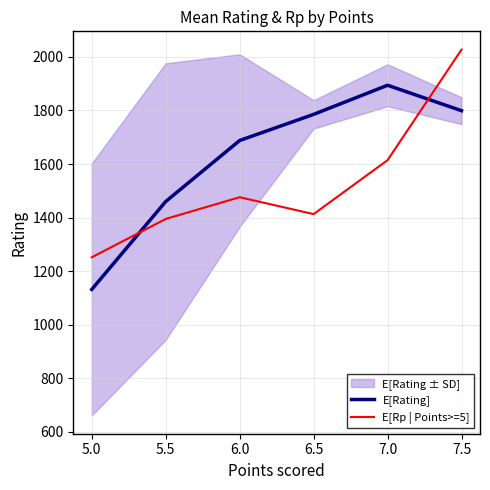

Which series has the largest total across all categories?

E[Rating]